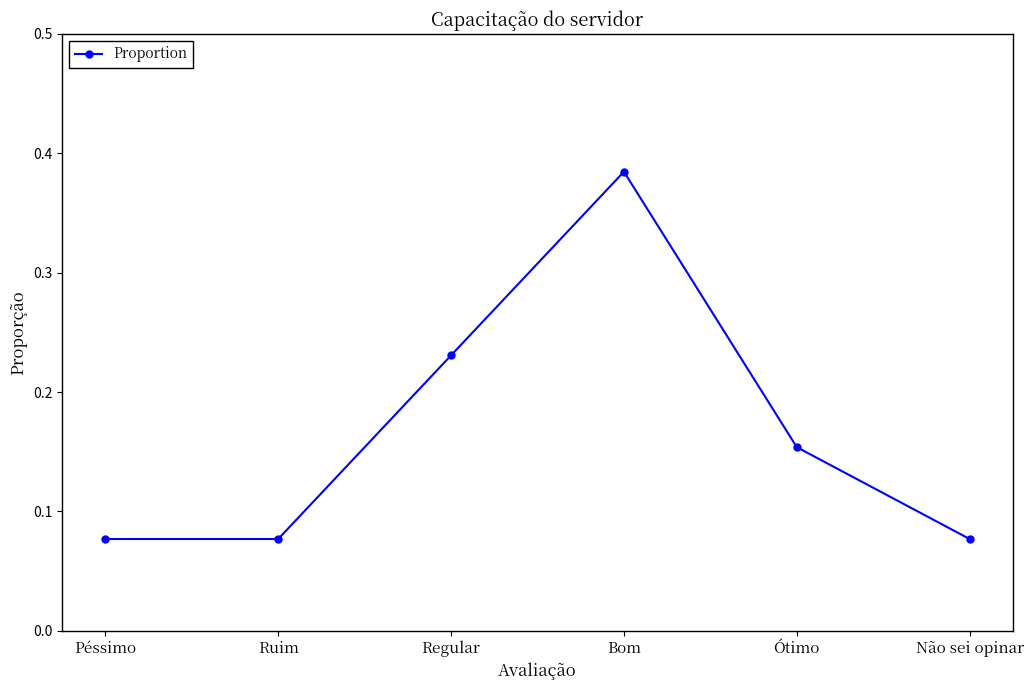

Which category has the highest value across all series?

Bom